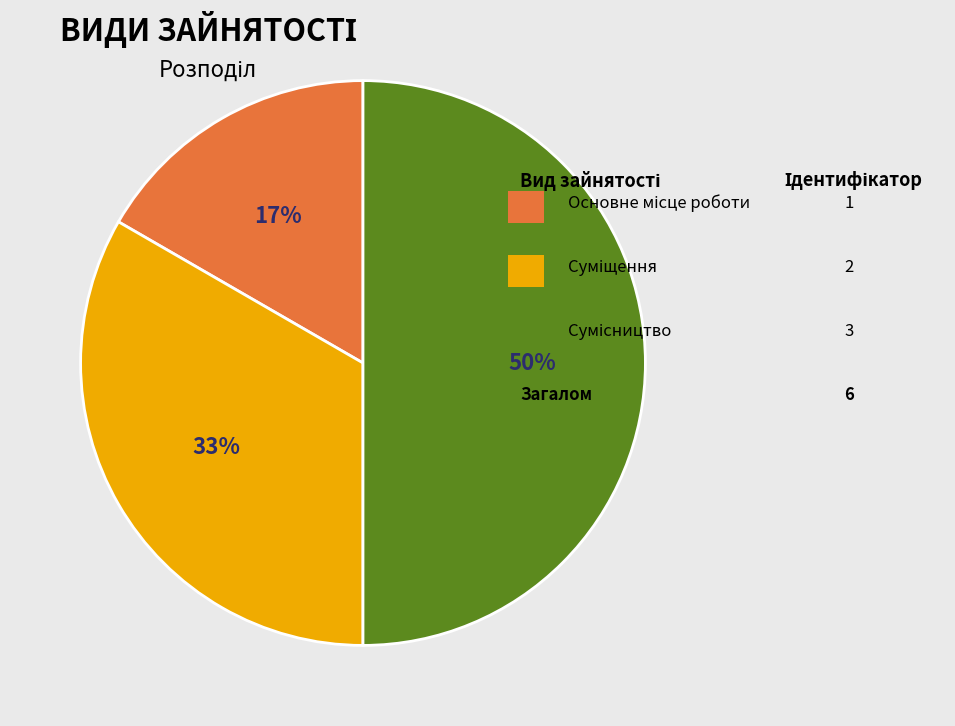

To the nearest percent, what is the average slice percentage?

33%